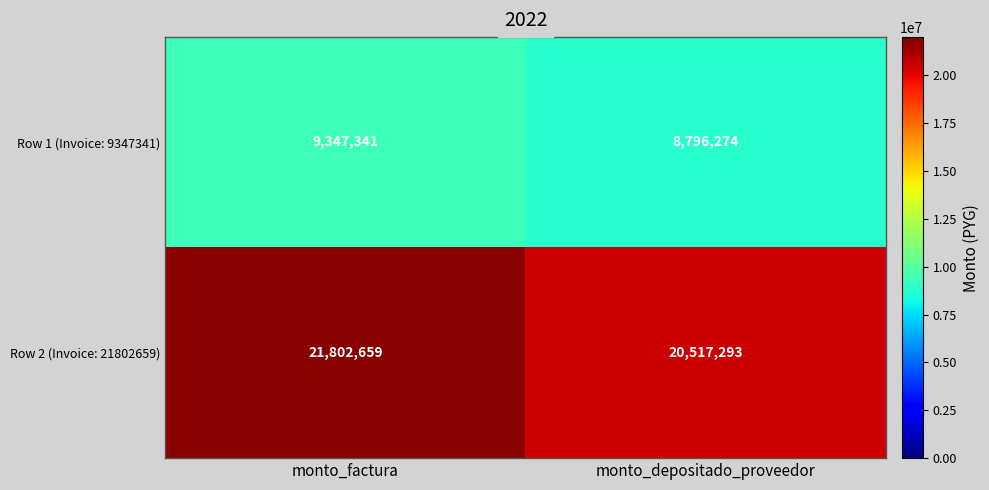

Reading left to right, list all the values displayed in this chart.

Row 1 (Invoice: 9347341): monto_factura=9347341	monto_depositado_proveedor=8796274
Row 2 (Invoice: 21802659): monto_factura=21802659	monto_depositado_proveedor=20517293